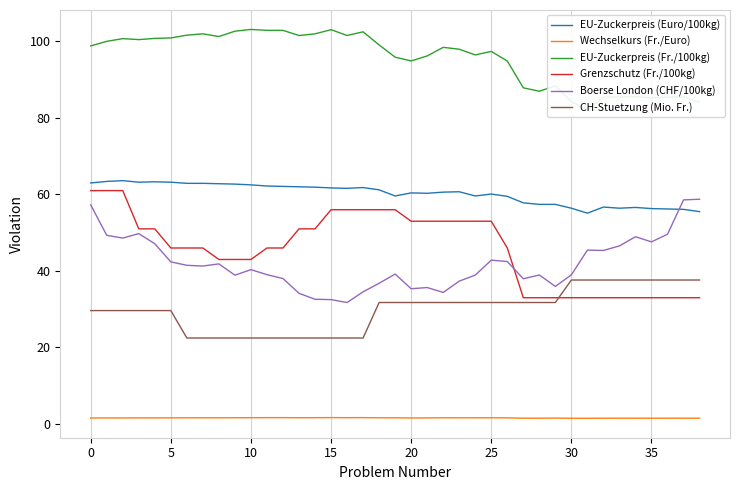

How many data points in Grenzschutz (Fr./100kg) are above 46?

18